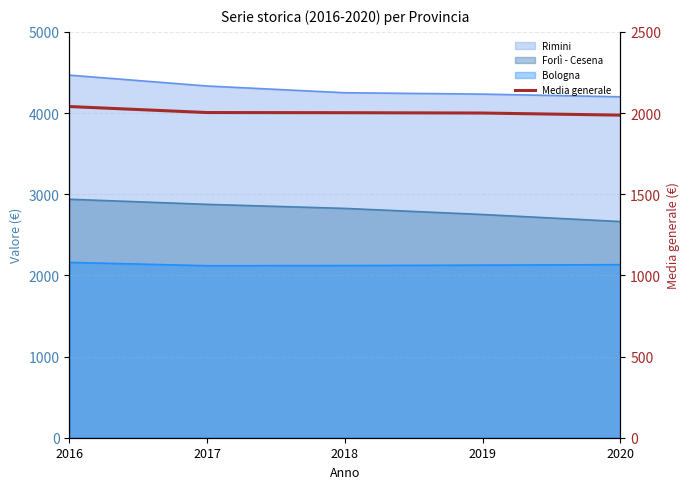

What is the value of the 1st point from the left?

2040